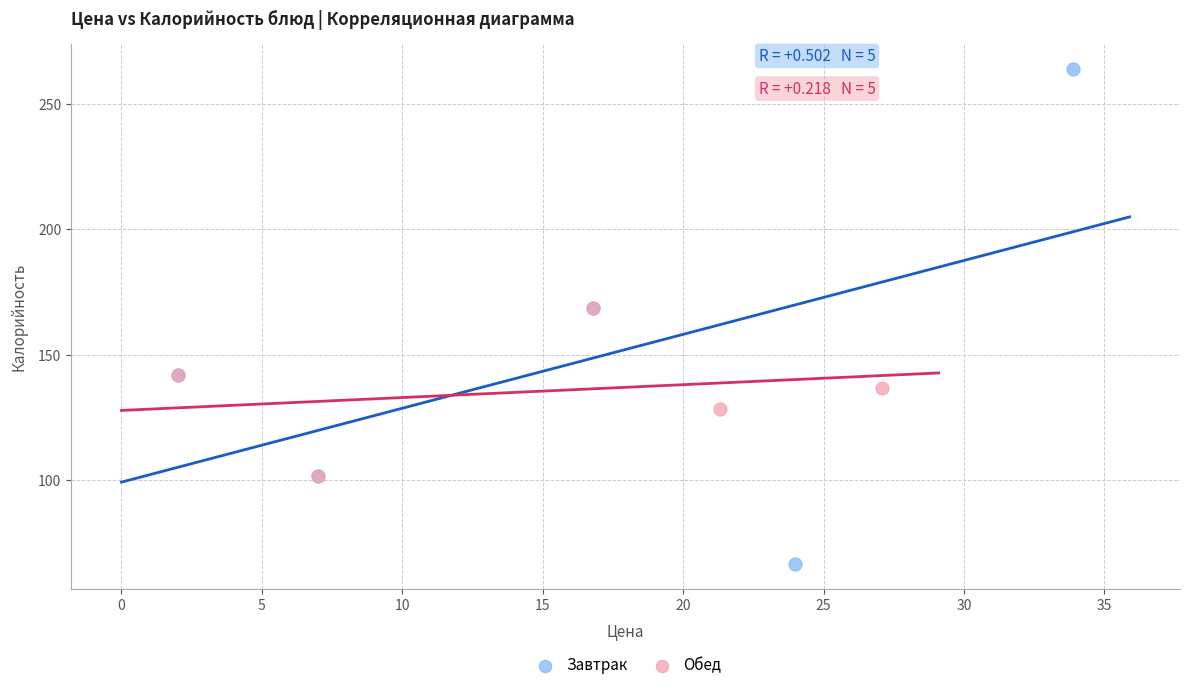

Which series has the widest spread of Y values?

Завтрак